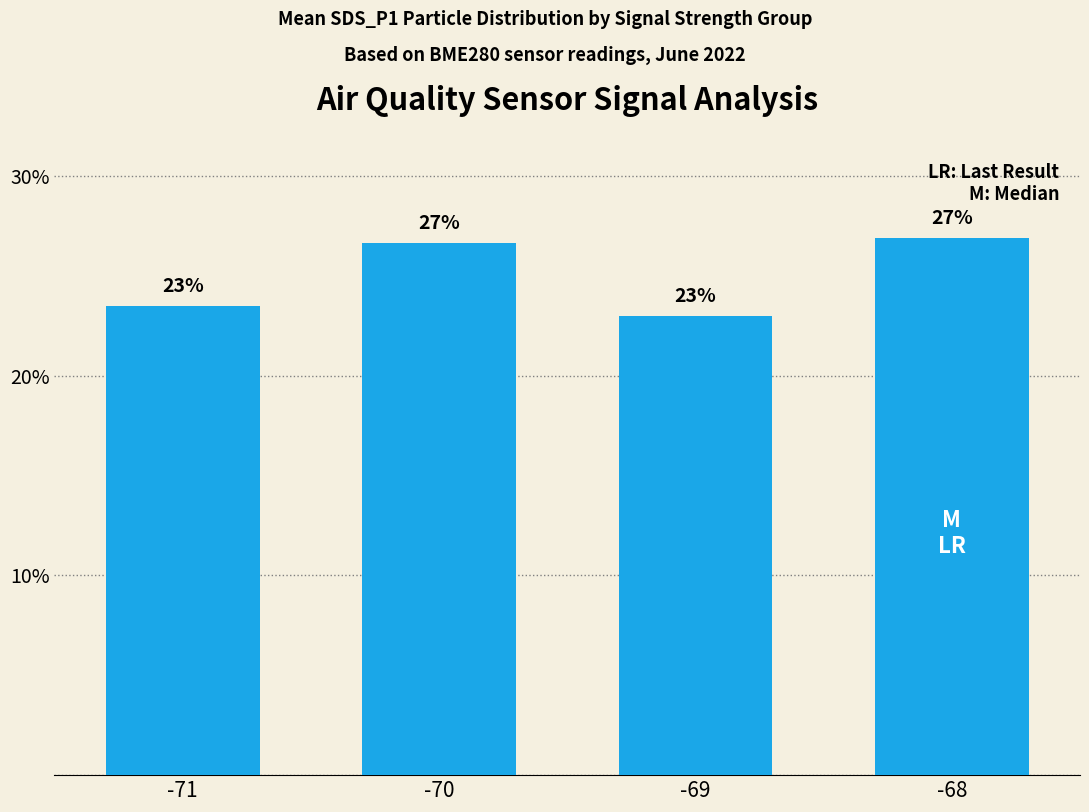

Which label corresponds to the smallest value in the chart?

-69